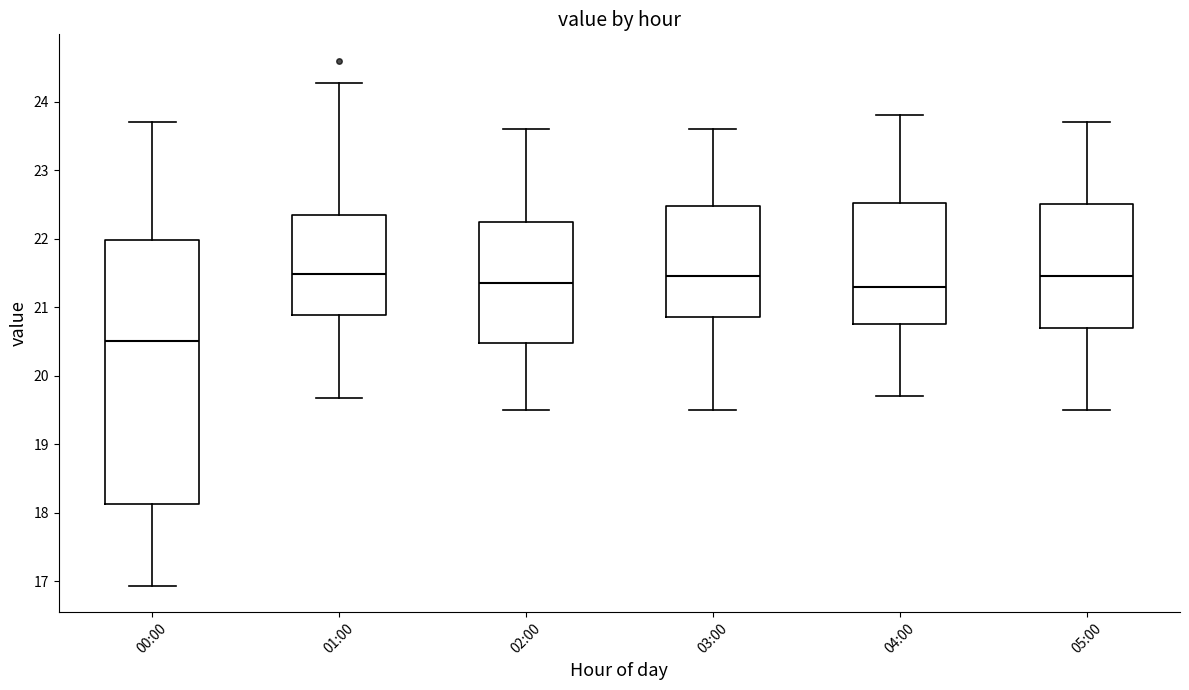

Reading left to right, transcribe this box plot: for each box, give where its median line is, the range the box spans, and where its two whiskers end, as read against the y-axis. The values are not printed on the chart, so give them approximately, as read against the axis.

00:00: median 20.5, box 18.1 to 22.0, whiskers 16.9 to 23.7
01:00: median 21.5, box 20.9 to 22.4, whiskers 19.7 to 24.3
02:00: median 21.4, box 20.5 to 22.3, whiskers 19.5 to 23.6
03:00: median 21.5, box 20.9 to 22.5, whiskers 19.5 to 23.6
04:00: median 21.3, box 20.8 to 22.5, whiskers 19.7 to 23.8
05:00: median 21.5, box 20.7 to 22.5, whiskers 19.5 to 23.7